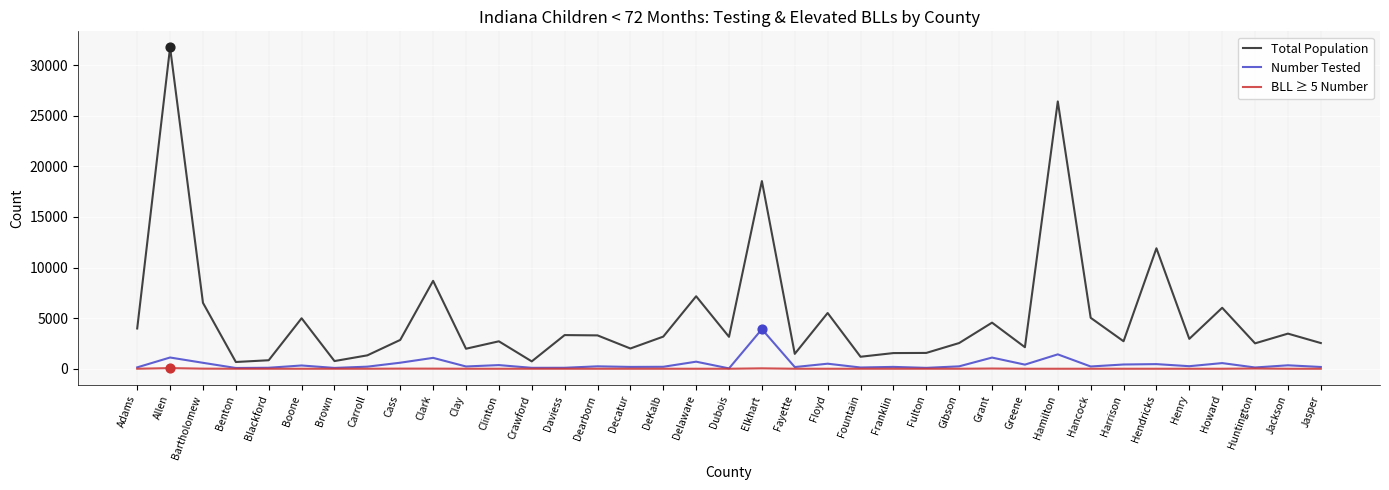

Which series has the largest total across all categories?

Total Population